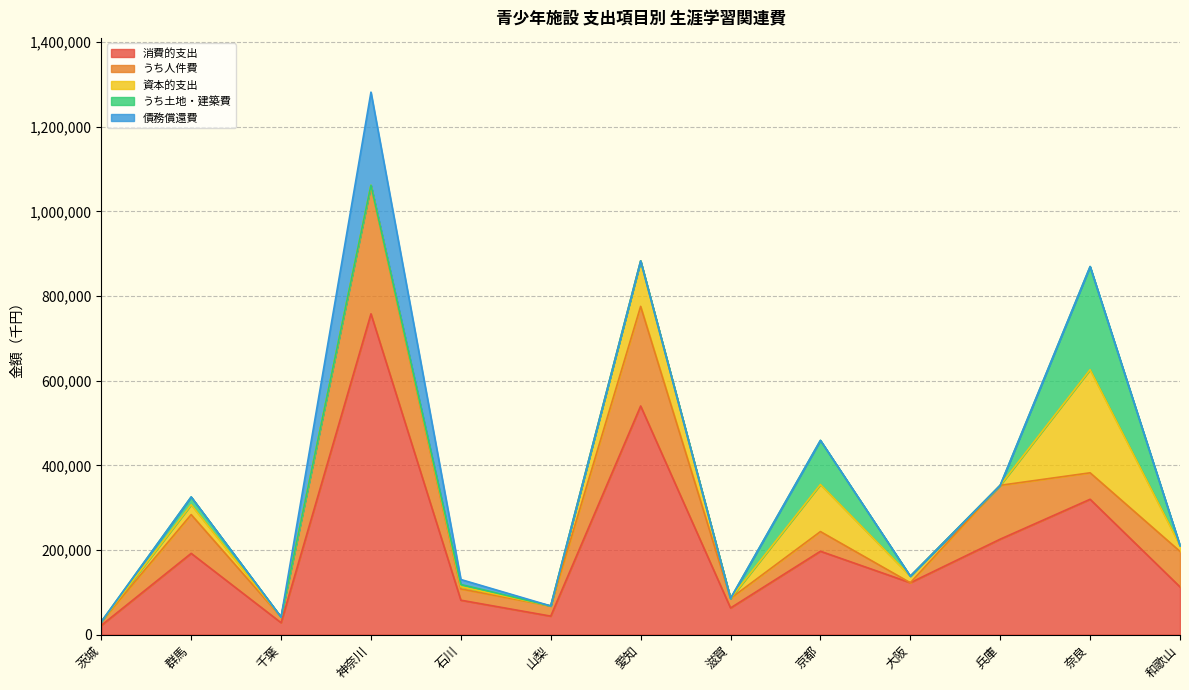

True or false: 消費的支出 has a value of 62859 at 滋賀.

True